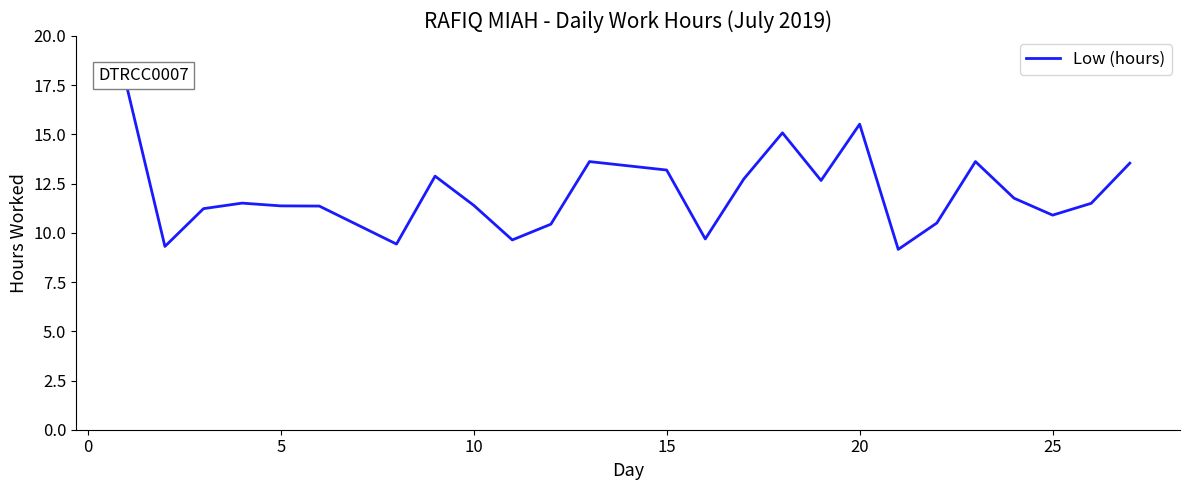

What is the sum of all values?

299.6